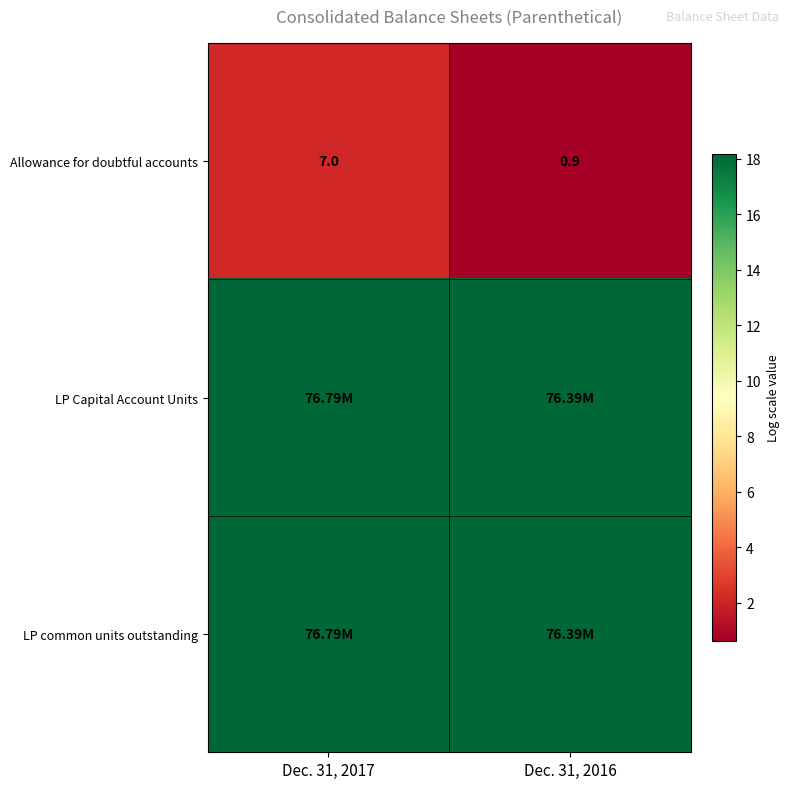

At which label is row_0 closest to 1?

Dec. 31, 2016